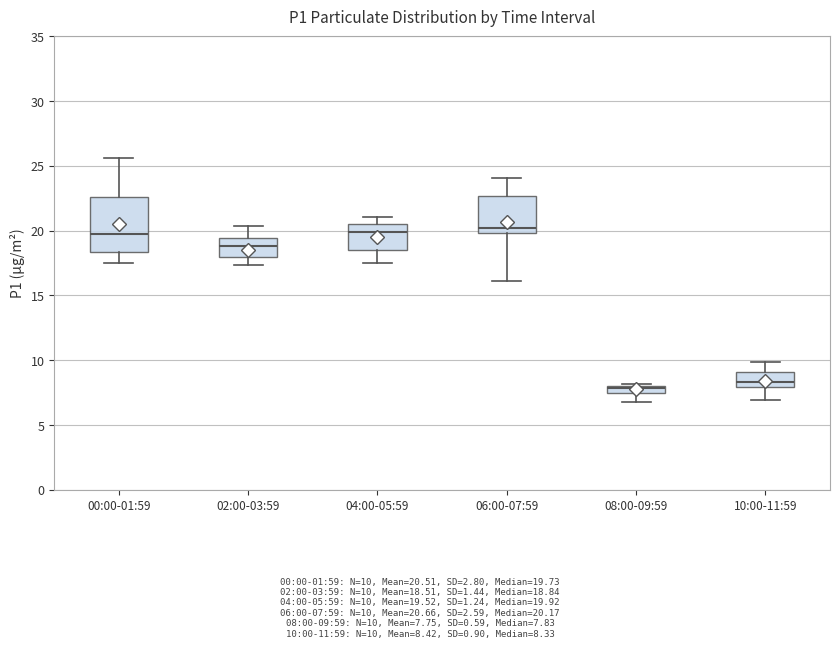

Which box's median line is the lowest?

08:00-09:59